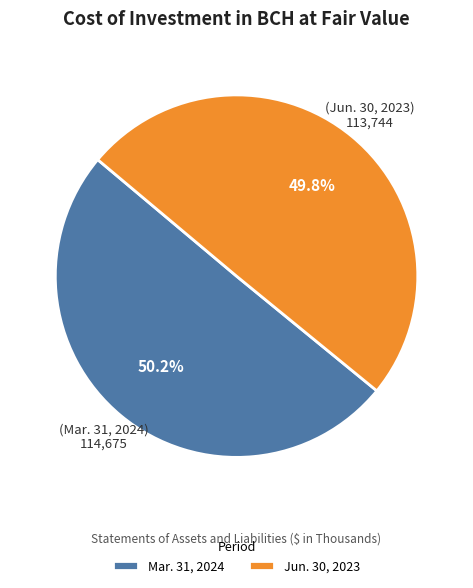

To the nearest percent, what is the average slice percentage?

50%